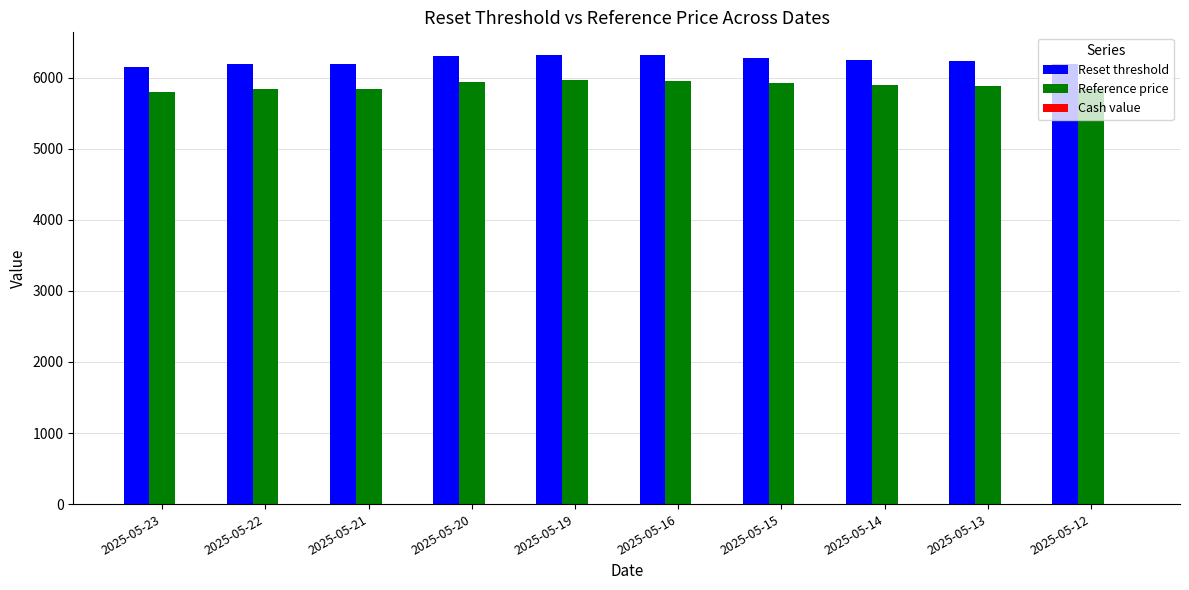

What is the minimum value shown in the chart?

5802.8